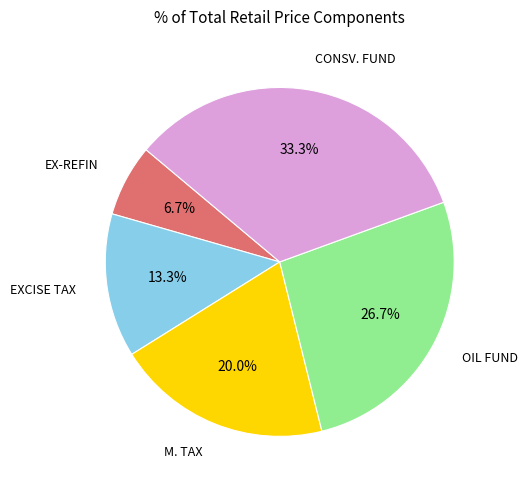

Does M. TAX represent more than half of the total?

No